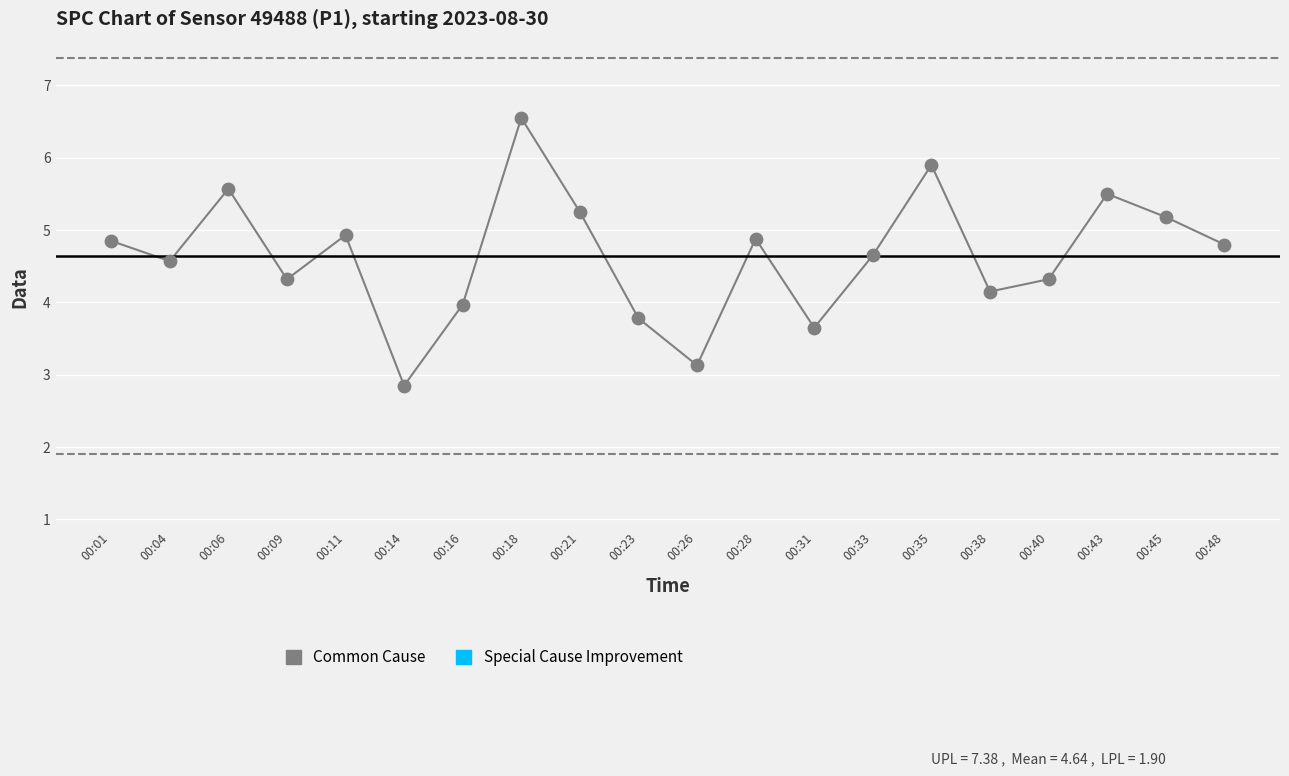

How many points are shown in the scatter plot?

20